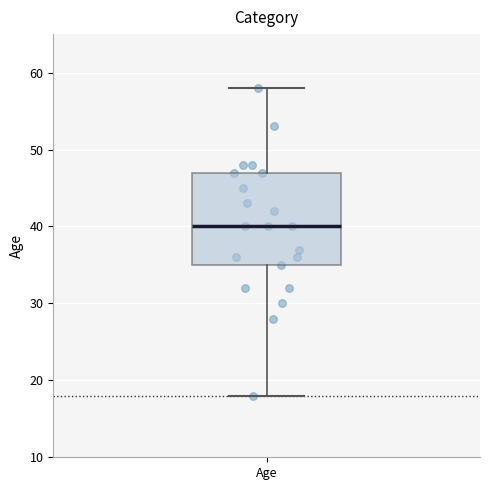

Where is the lower edge of the box for Age on the y-axis? The values are not printed on the chart, so give them approximately, as read against the axis.

35